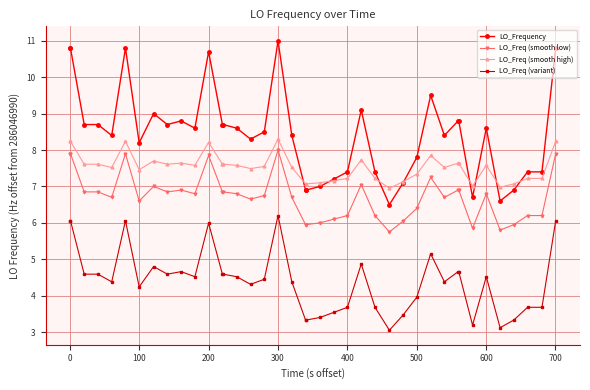

What is the maximum value for LO_Frequency?

11.0